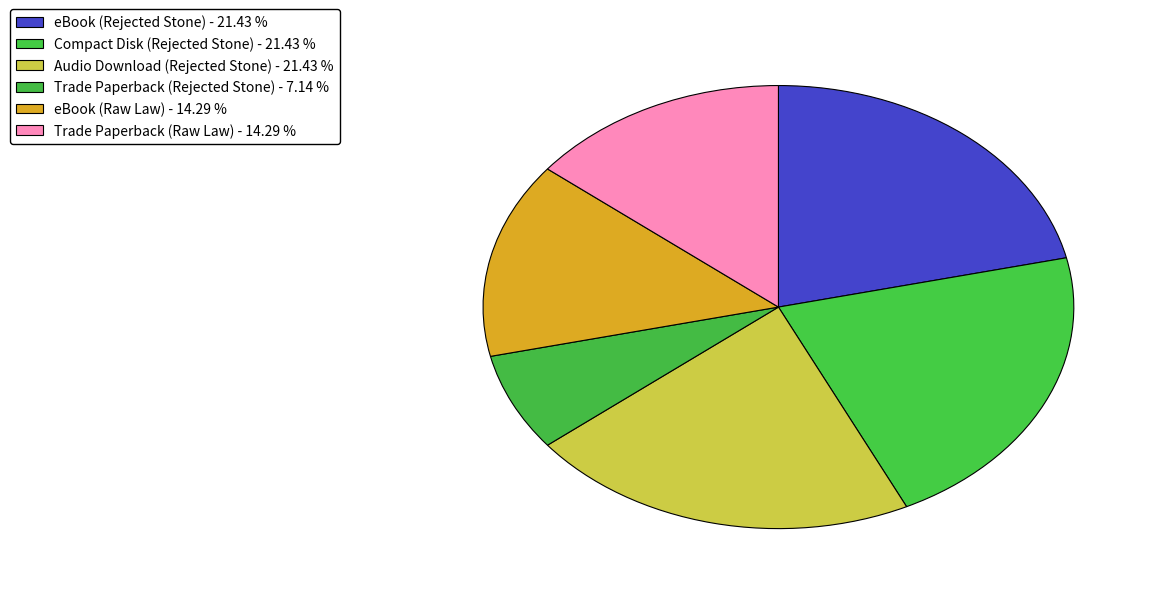

Count the number of slices in the pie.

6